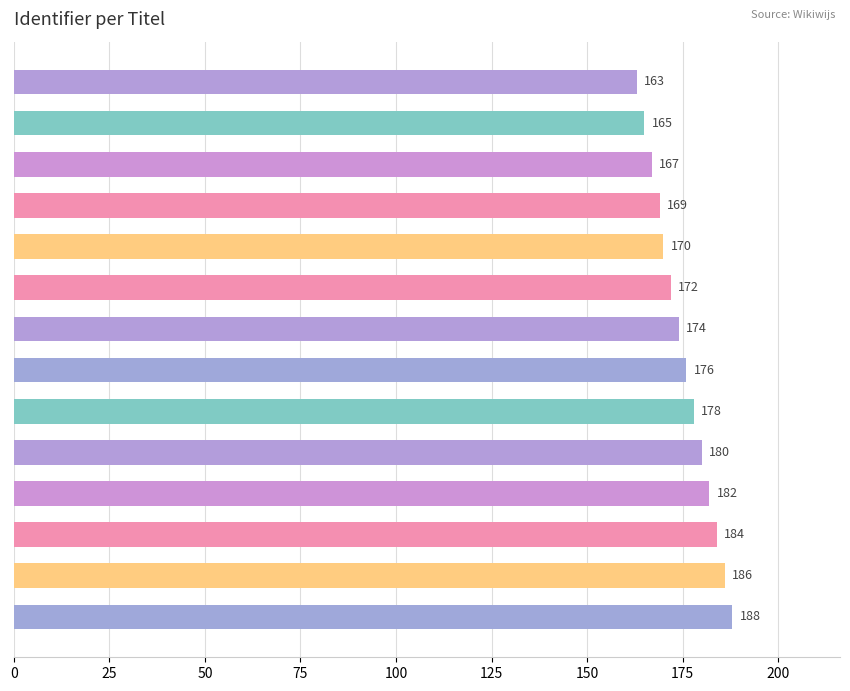

At which label is the value closest to 175?

Week 3